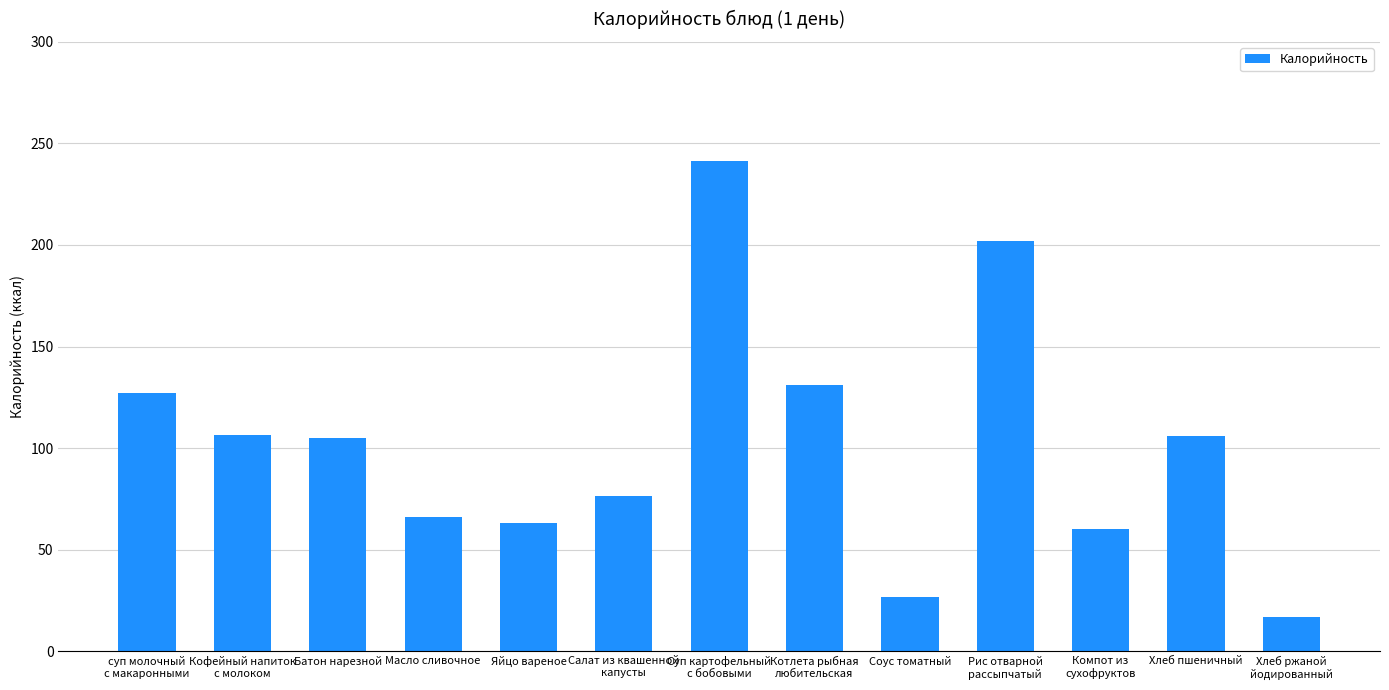

What is the label of the 9th bar from the right?

Яйцо вареное